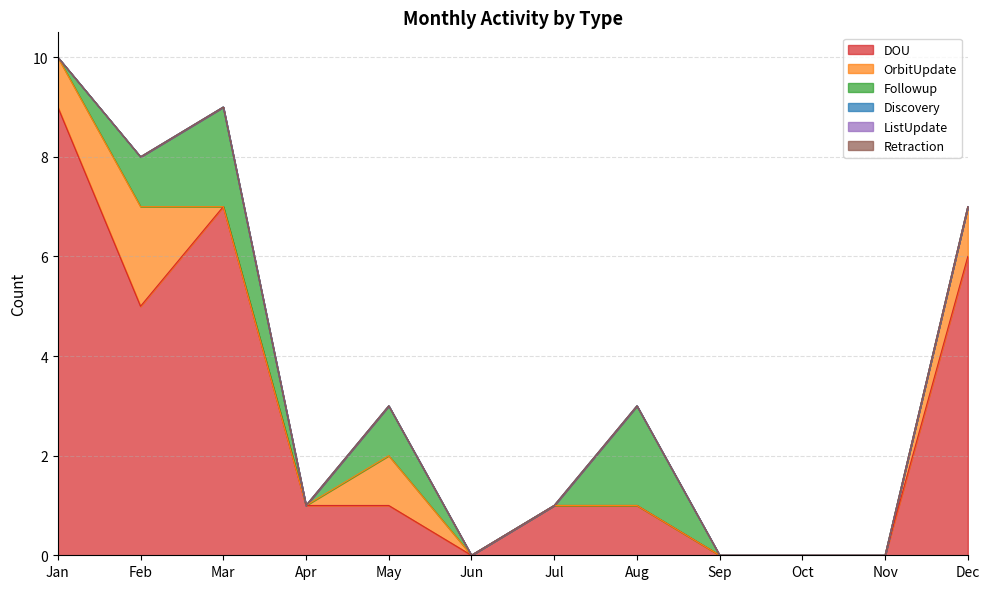

Reading left to right, list all the values displayed in this chart.

DOU: Jan=9	Feb=5	Mar=7	Apr=1	May=1	Jun=0	Jul=1	Aug=1	Sep=0	Oct=0	Nov=0	Dec=6
OrbitUpdate: Jan=1	Feb=2	Mar=0	Apr=0	May=1	Jun=0	Jul=0	Aug=0	Sep=0	Oct=0	Nov=0	Dec=1
Followup: Jan=0	Feb=1	Mar=2	Apr=0	May=1	Jun=0	Jul=0	Aug=2	Sep=0	Oct=0	Nov=0	Dec=0
Discovery: Jan=0	Feb=0	Mar=0	Apr=0	May=0	Jun=0	Jul=0	Aug=0	Sep=0	Oct=0	Nov=0	Dec=0
ListUpdate: Jan=0	Feb=0	Mar=0	Apr=0	May=0	Jun=0	Jul=0	Aug=0	Sep=0	Oct=0	Nov=0	Dec=0
Retraction: Jan=0	Feb=0	Mar=0	Apr=0	May=0	Jun=0	Jul=0	Aug=0	Sep=0	Oct=0	Nov=0	Dec=0